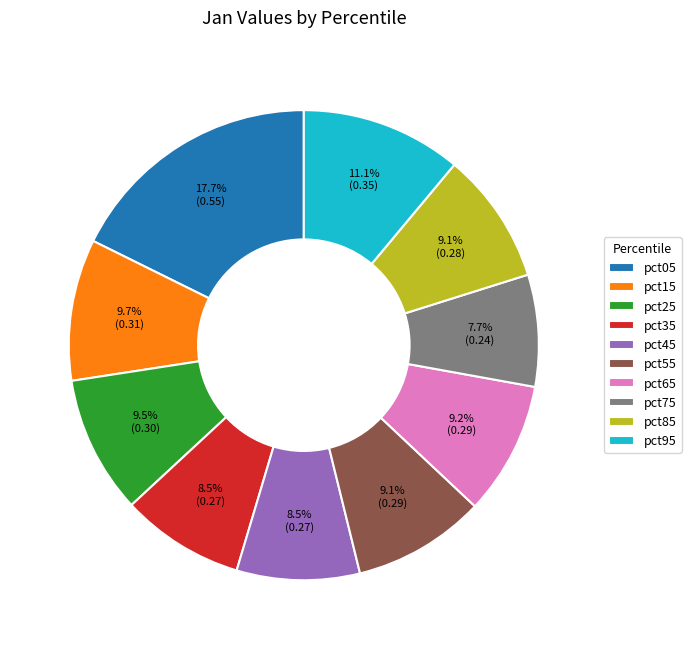

Combined, do pct35 and pct75 account for over 50%?

No